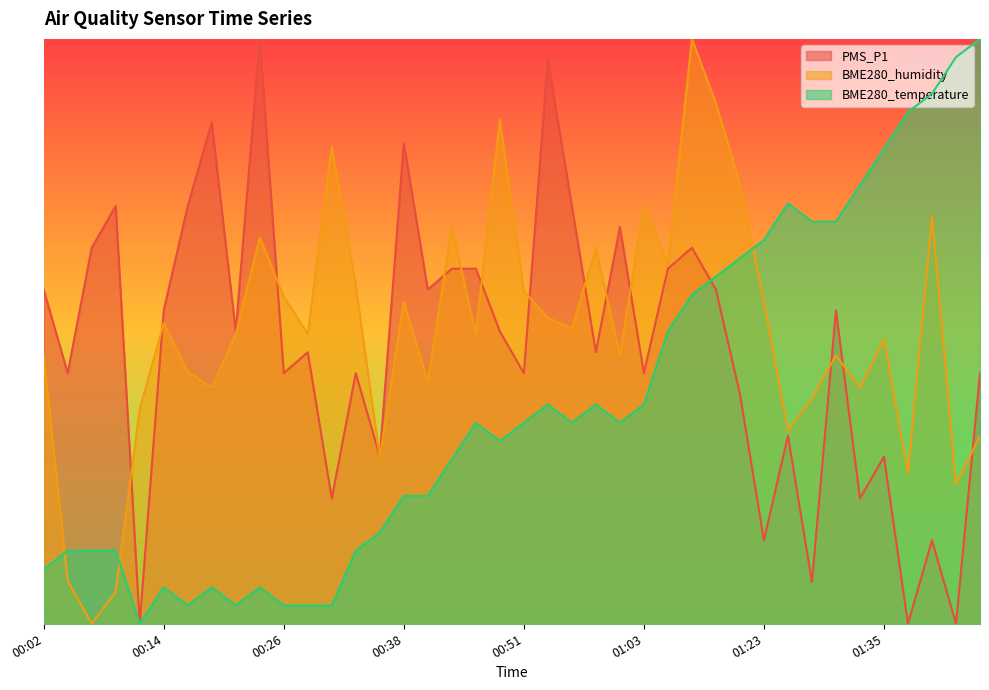

Which label corresponds to the largest value in the chart?

00:24